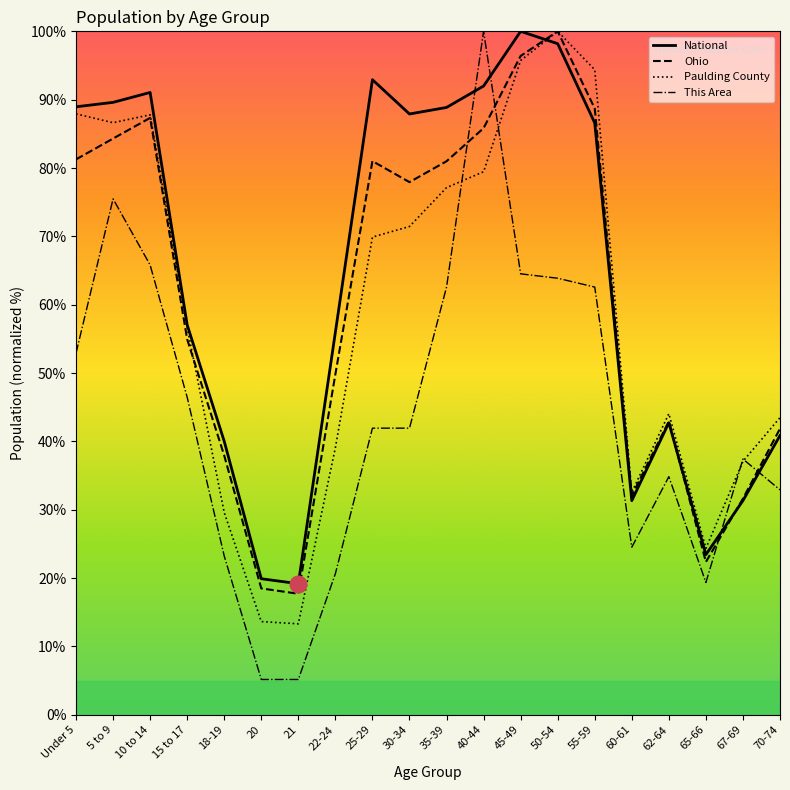

What is the difference between the highest and lowest values at 60-61?

8.0